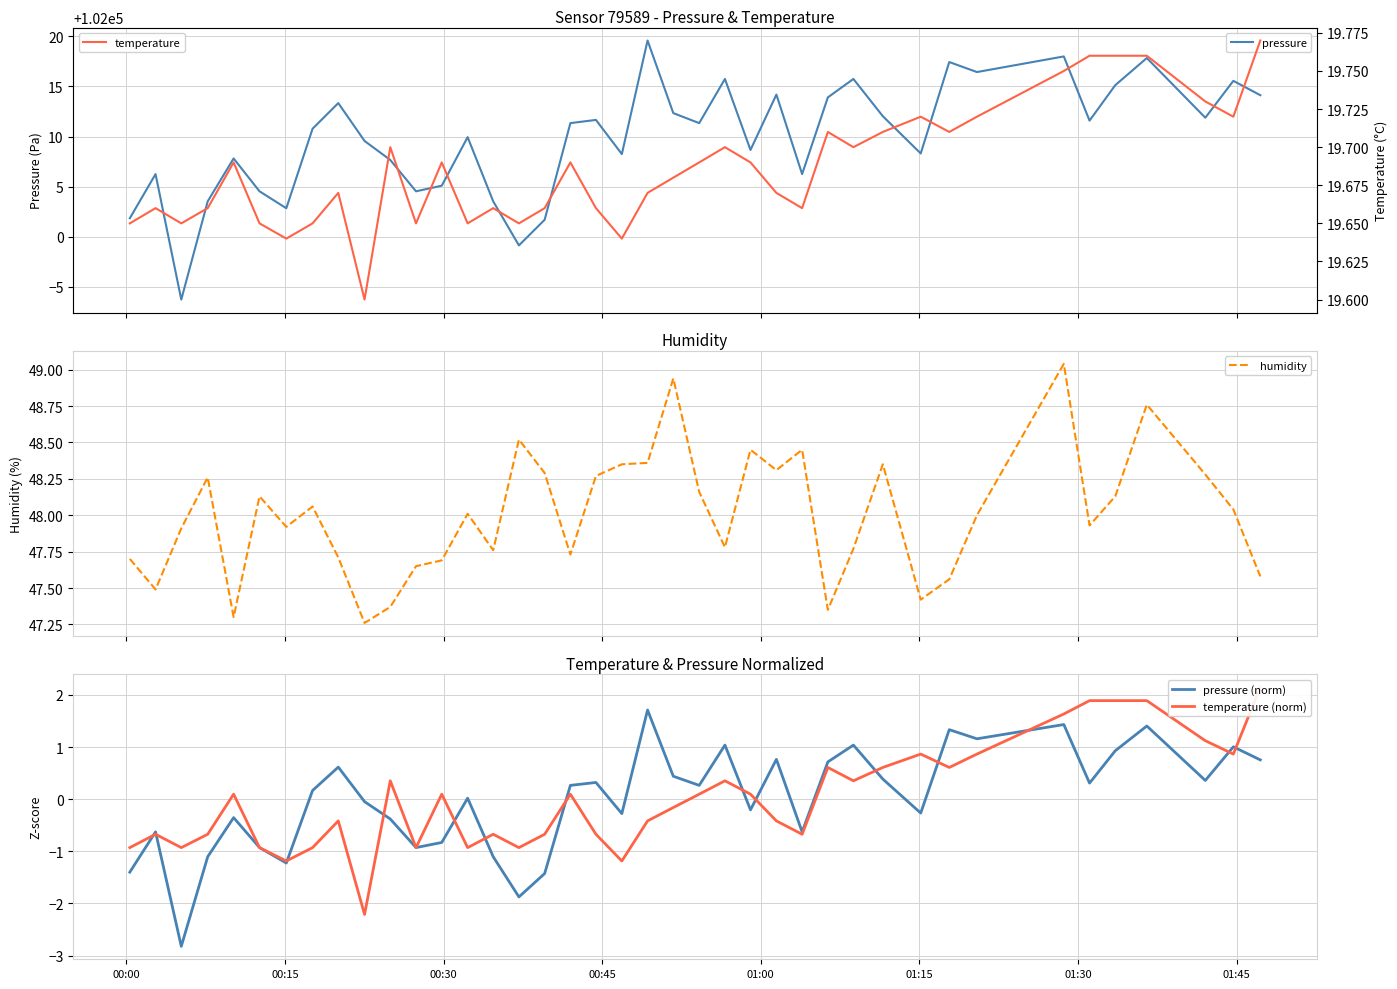

What is the sum of all humidity values?

1920.0